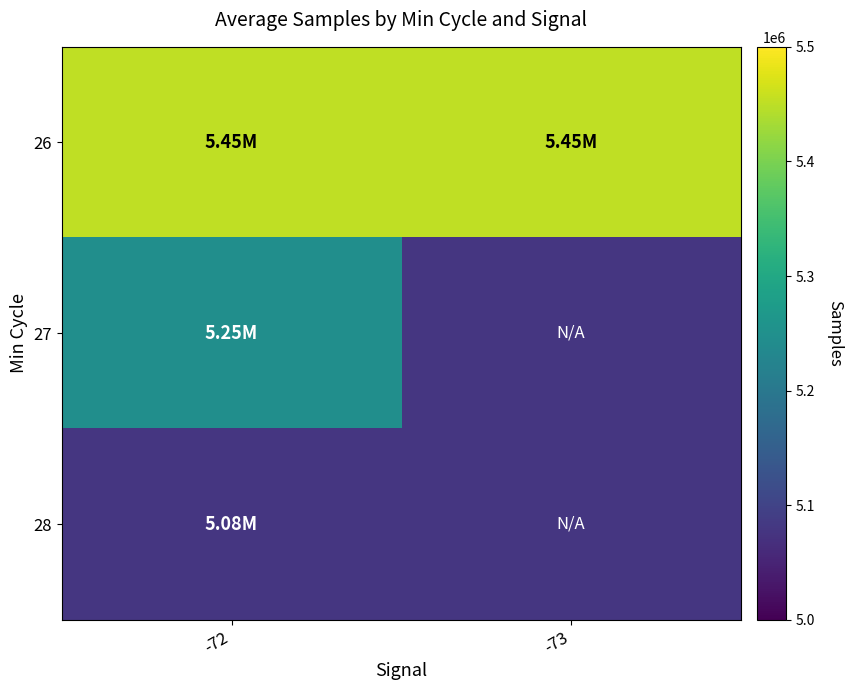

Which series has the largest total across all categories?

26